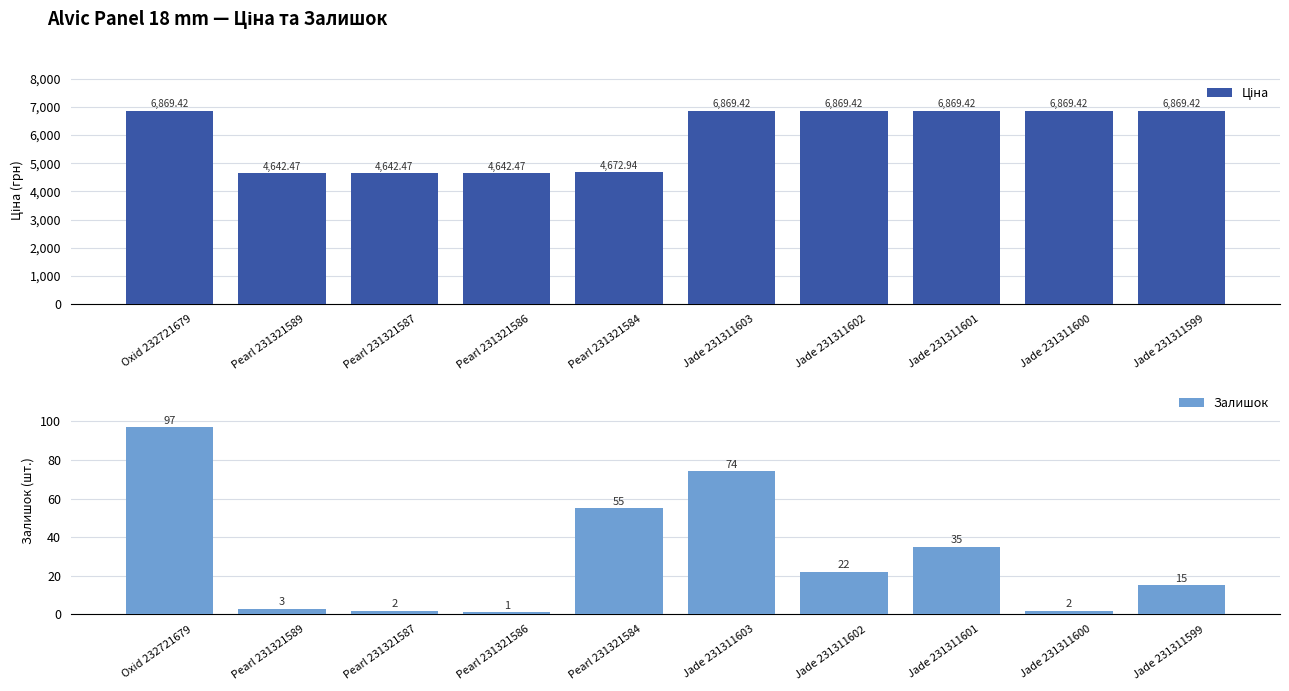

At which category does the chart reach its minimum across all series?

Pearl 231321586